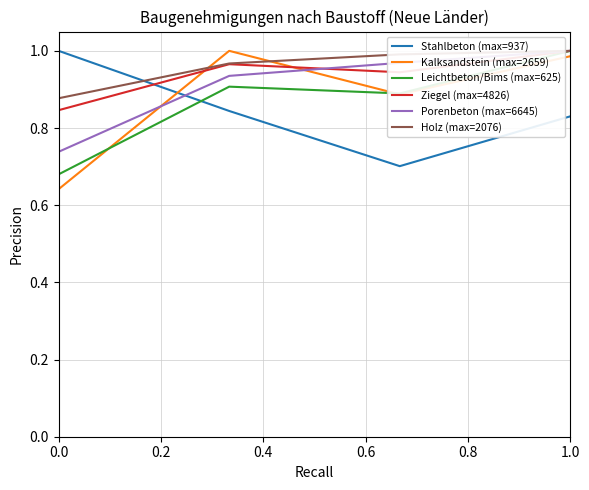

Which series ends up on top after the final intersection of Stahlbeton (max=937) and Kalksandstein (max=2659)?

Kalksandstein (max=2659)